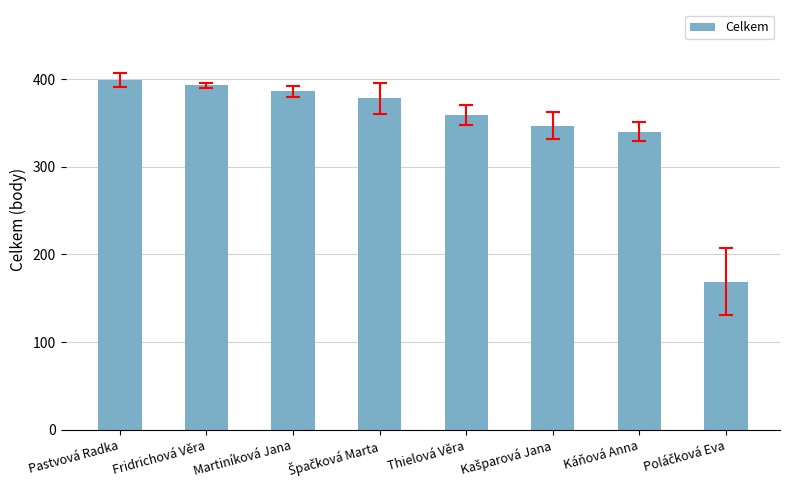

What is the smallest value displayed?

169